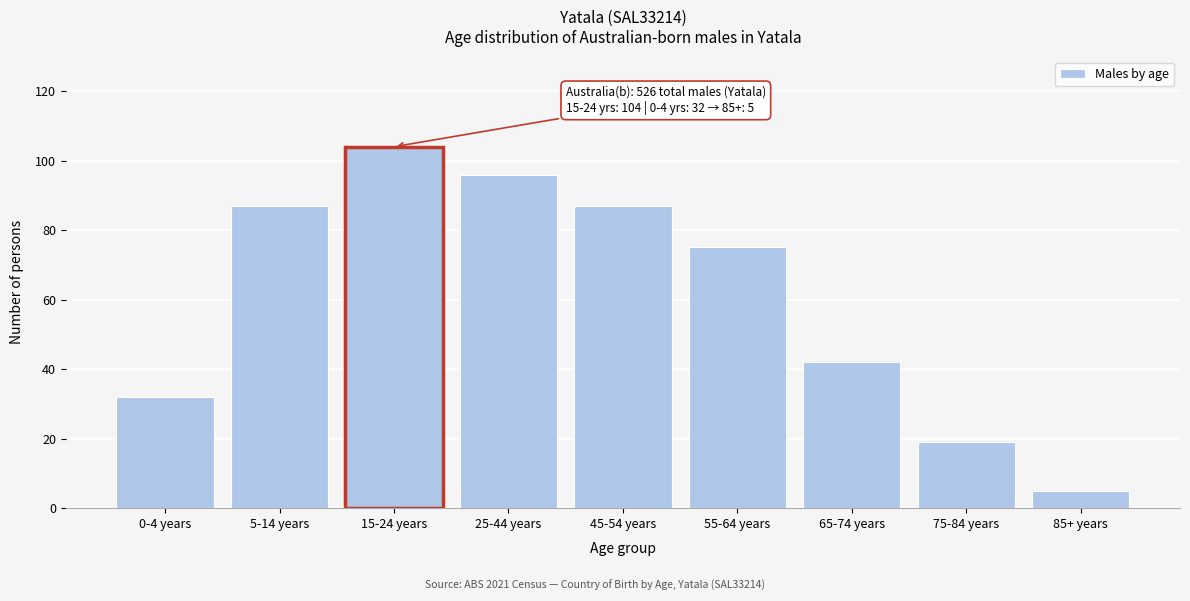

Reading right to left, list all the values displayed in this chart.

5	19	42	75	87	96	104	87	32